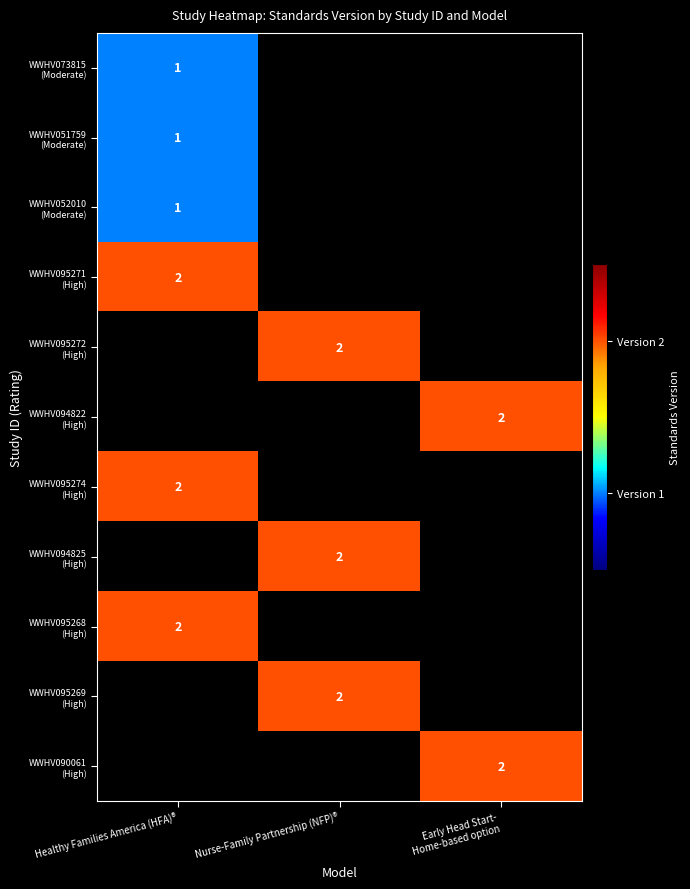

Which category has the highest value across all series?

Healthy Families America (HFA)®